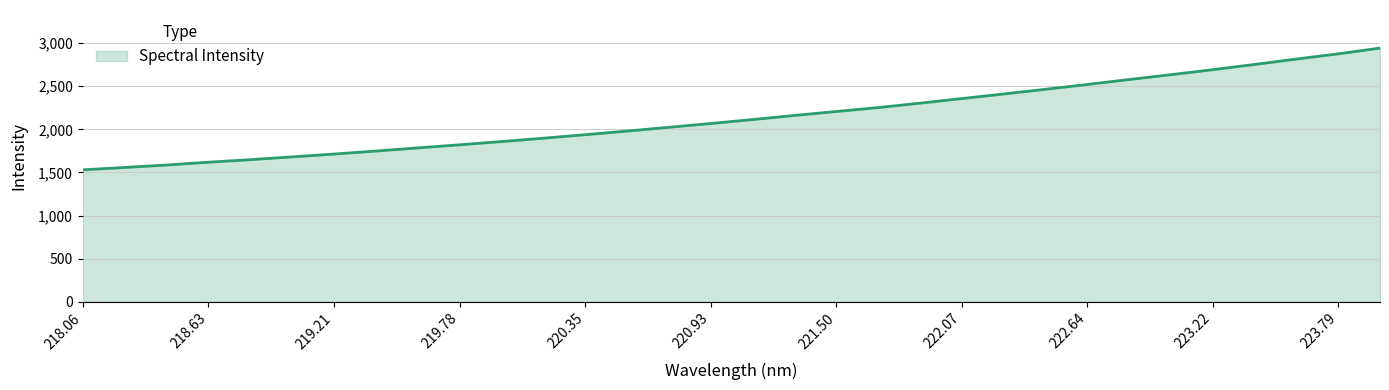

What is the difference between the maximum and second lowest values?

1383.5